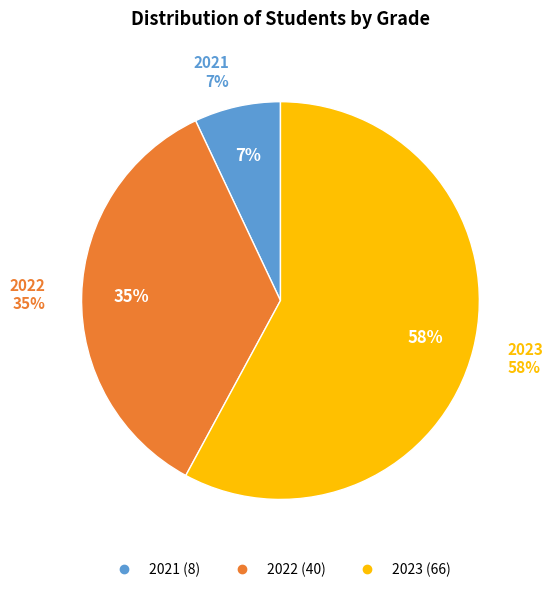

To the nearest percent, what portion does 2021 represent?

7%